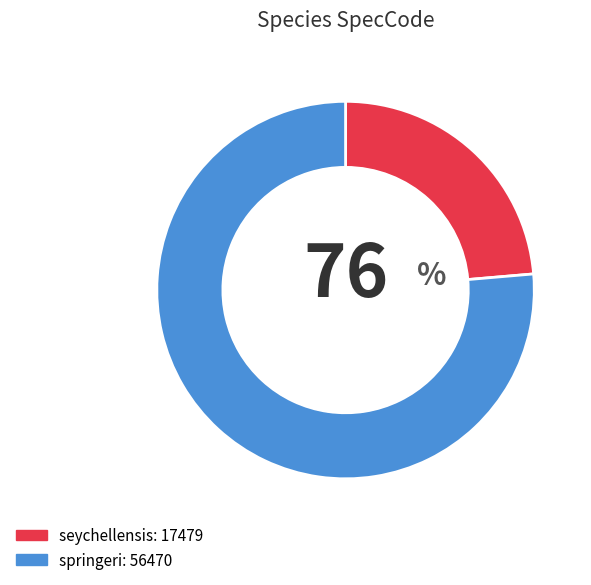

Does springeri represent more than half of the total?

Yes